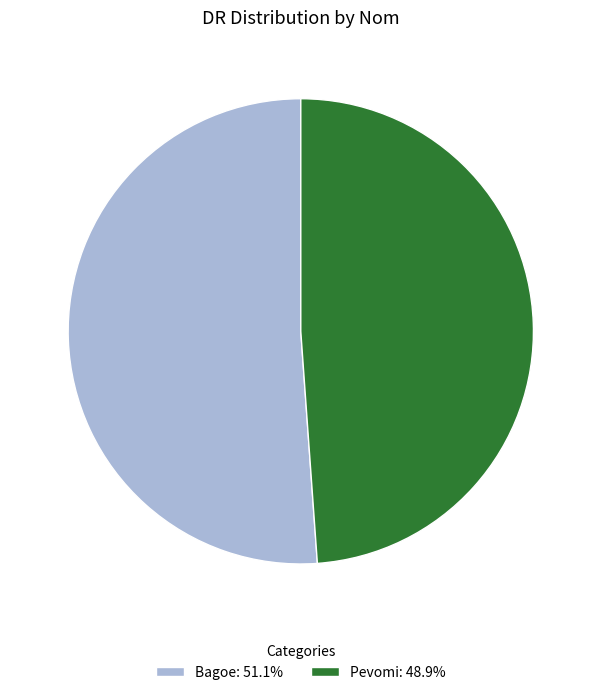

Count the number of slices in the pie.

2